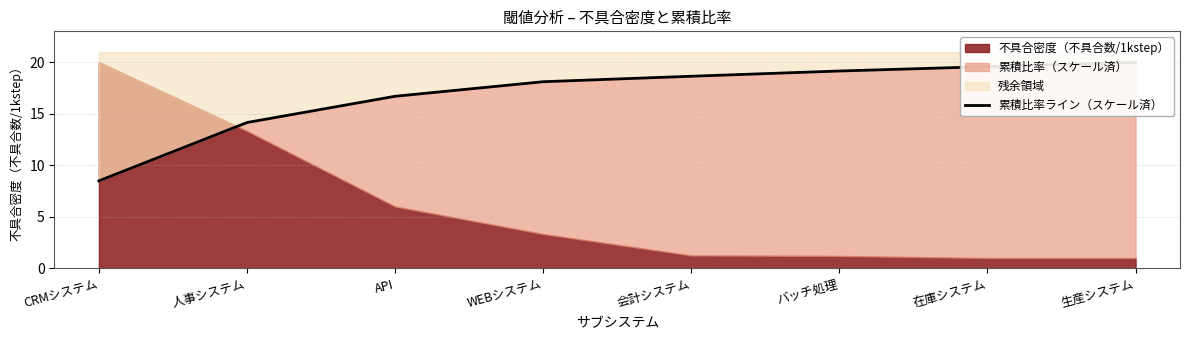

What is the value of the 6th point from the left?

19.1